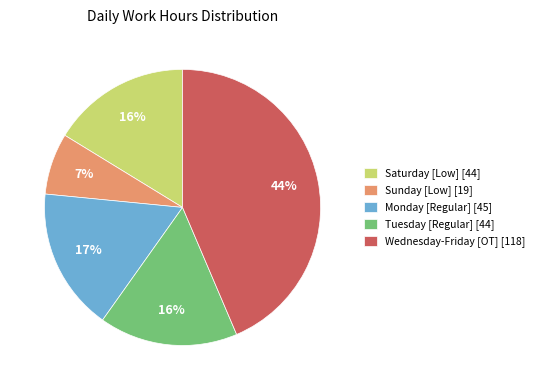

Is the sum of Saturday [Low] [44] and Sunday [Low] [19] greater than half?

No